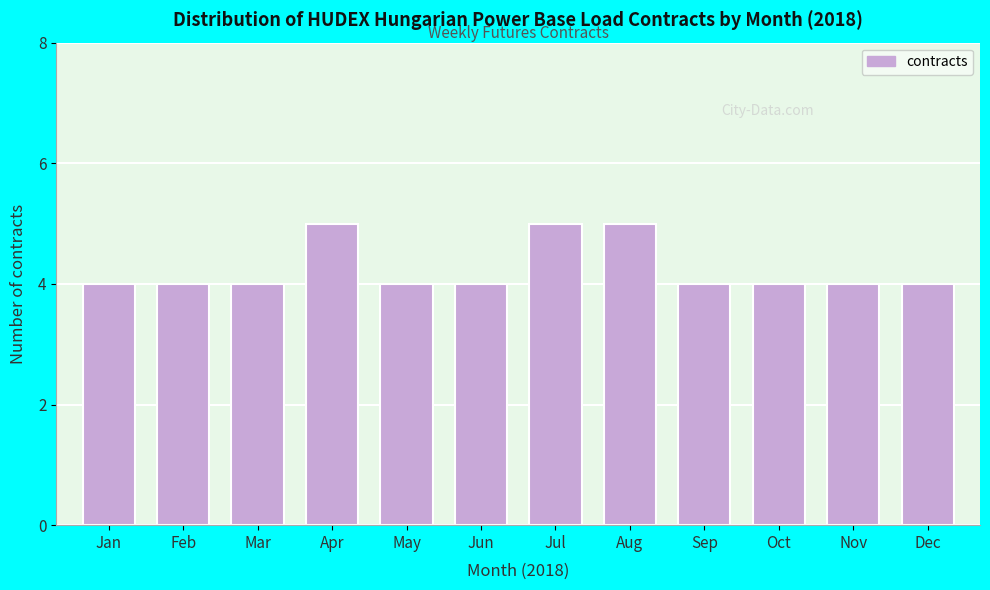

Reading left to right, what are all the values shown in this chart?

Jan=4	Feb=4	Mar=4	Apr=5	May=4	Jun=4	Jul=5	Aug=5	Sep=4	Oct=4	Nov=4	Dec=4